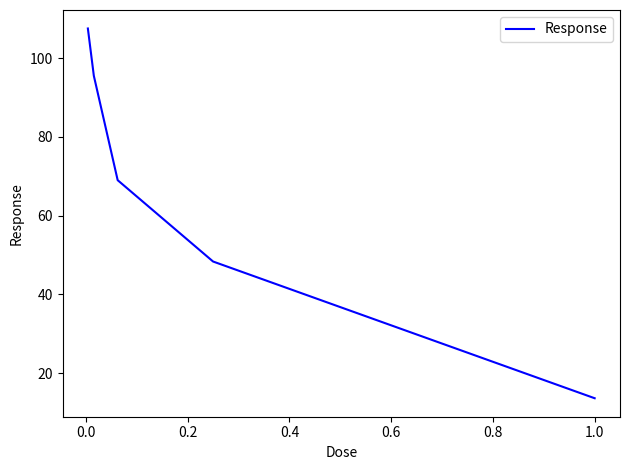

What is the average value?

66.8